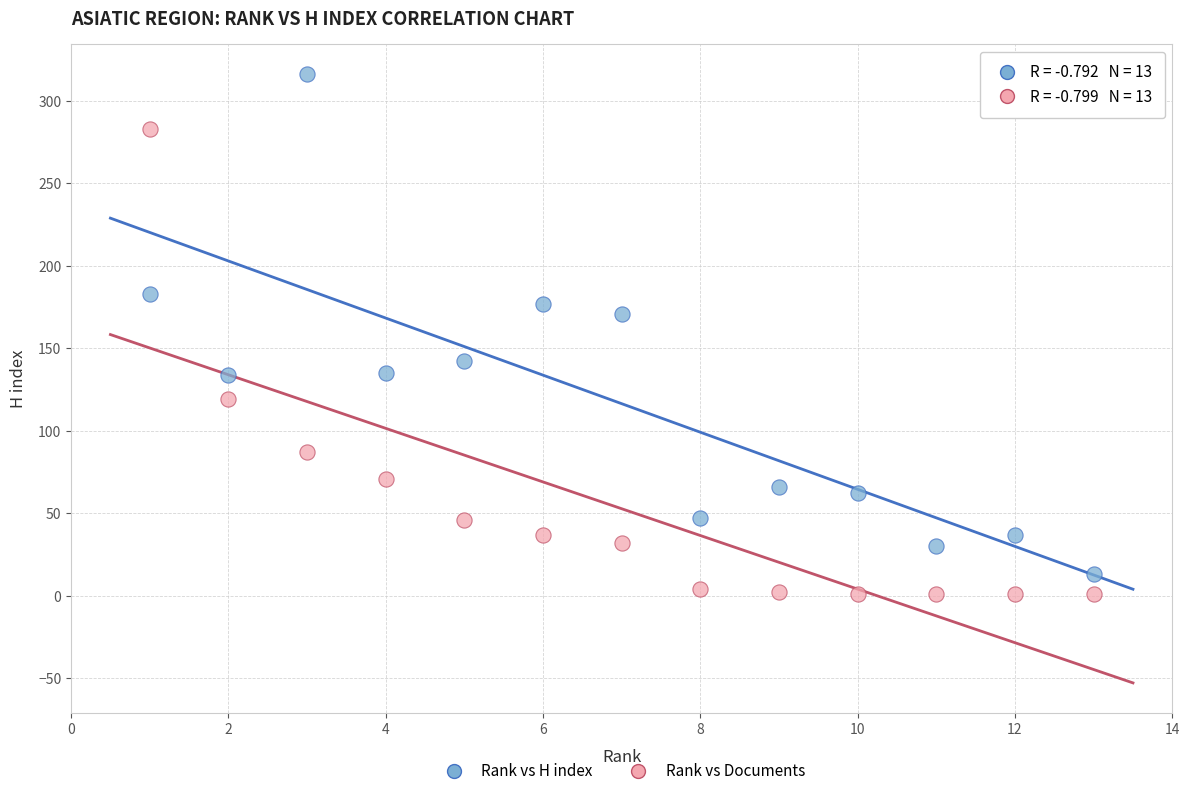

Across all data points, what is the range of Y values (max minus min)?

315